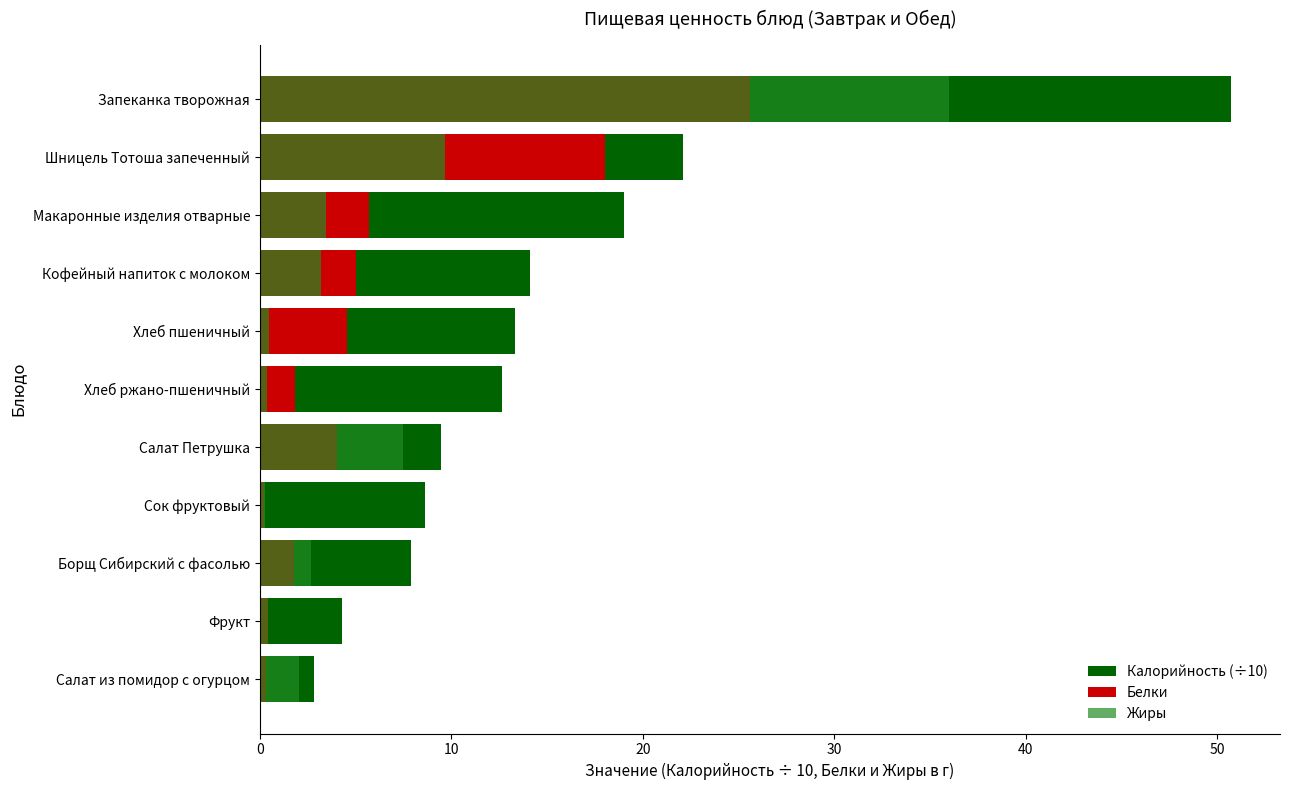

What is the maximum value shown in the chart?

50.8